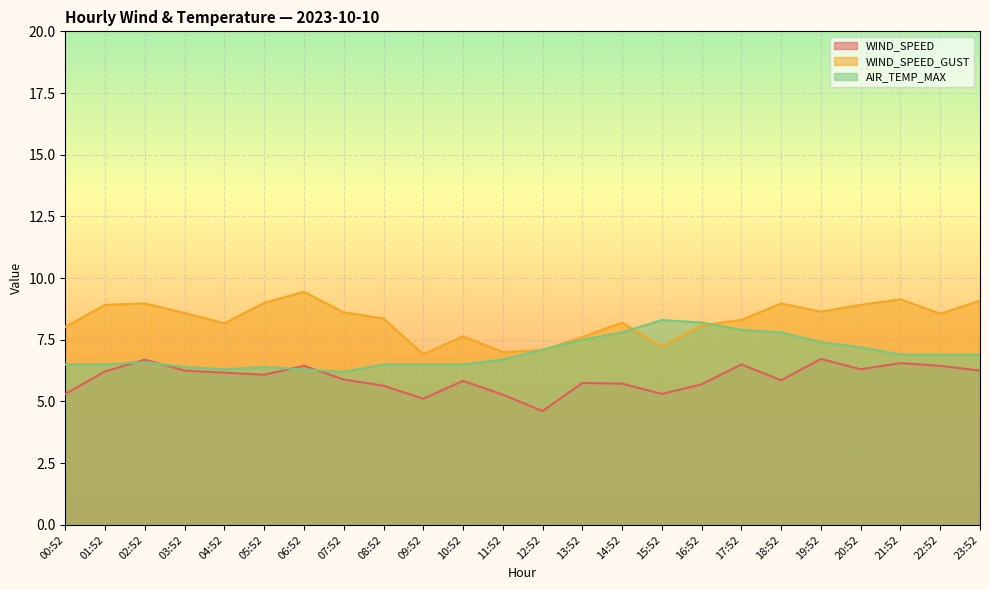

At 14:52, list the series in order from largest to smallest.

WIND_SPEED_GUST, AIR_TEMP_MAX, WIND_SPEED